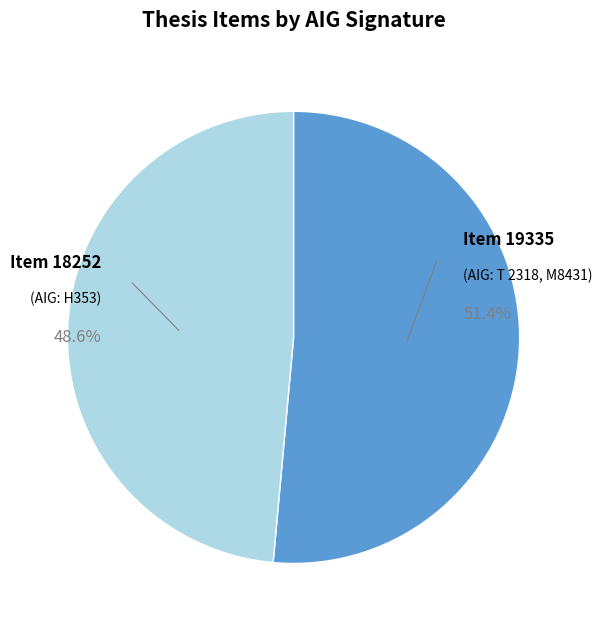

To the nearest percent, what is the difference between the largest and smallest slice percentages?

3%